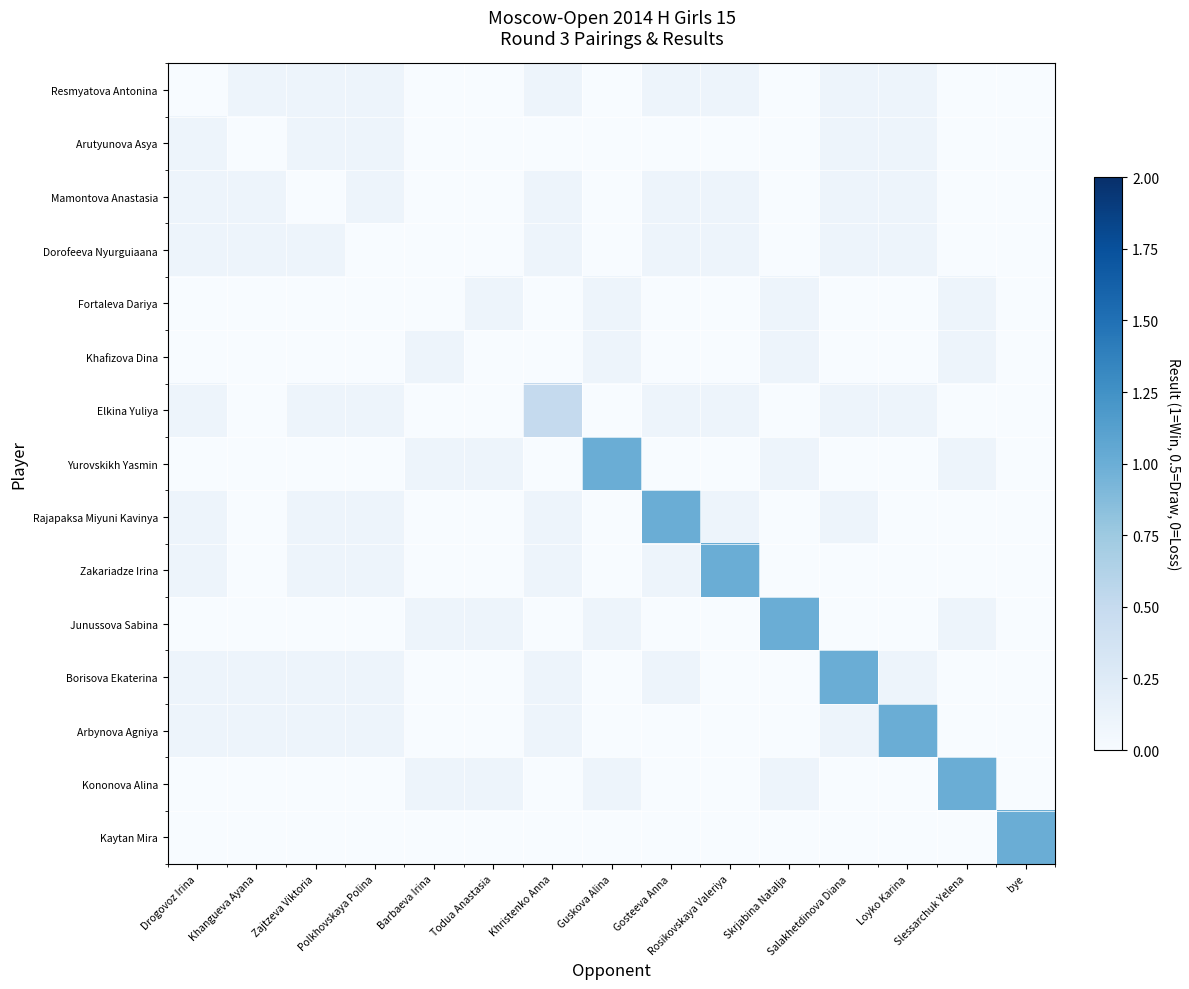

Which series changed the most between Khristenko Anna and Guskova Alina?

Yurovskikh Yasmin